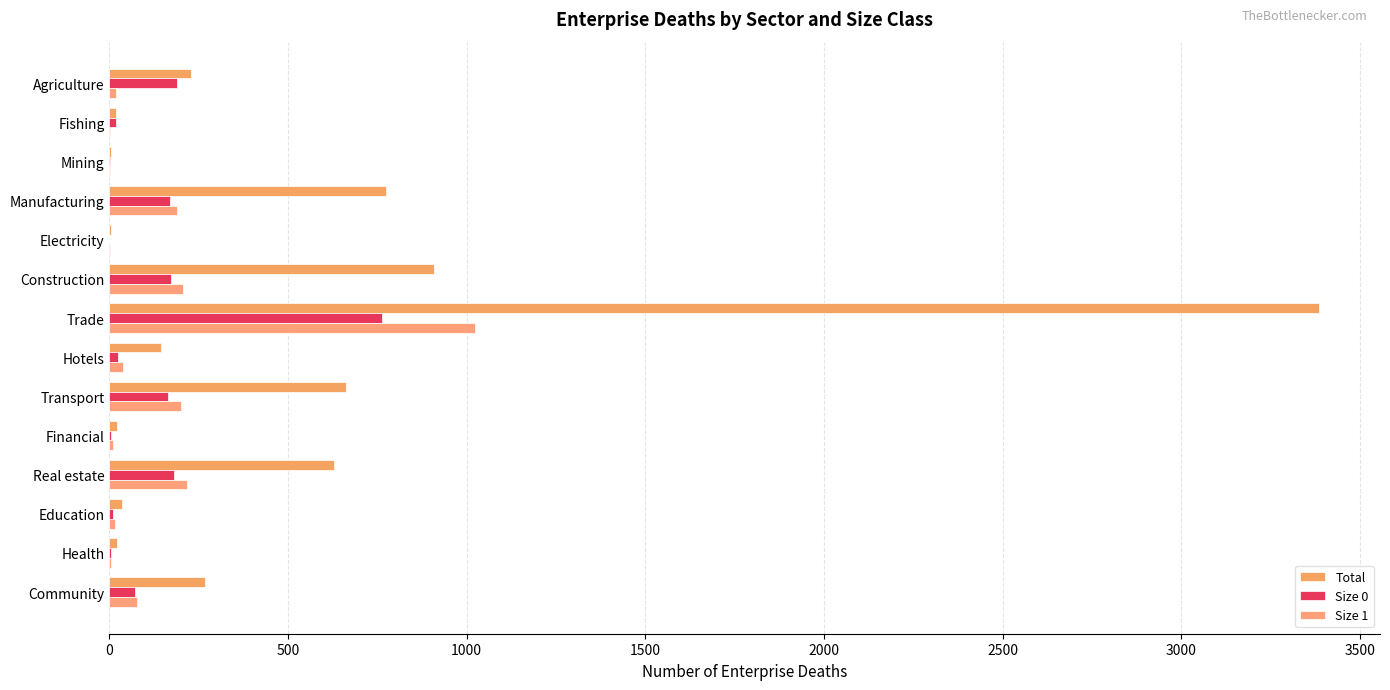

At which label is Total closest to 1695?

Construction